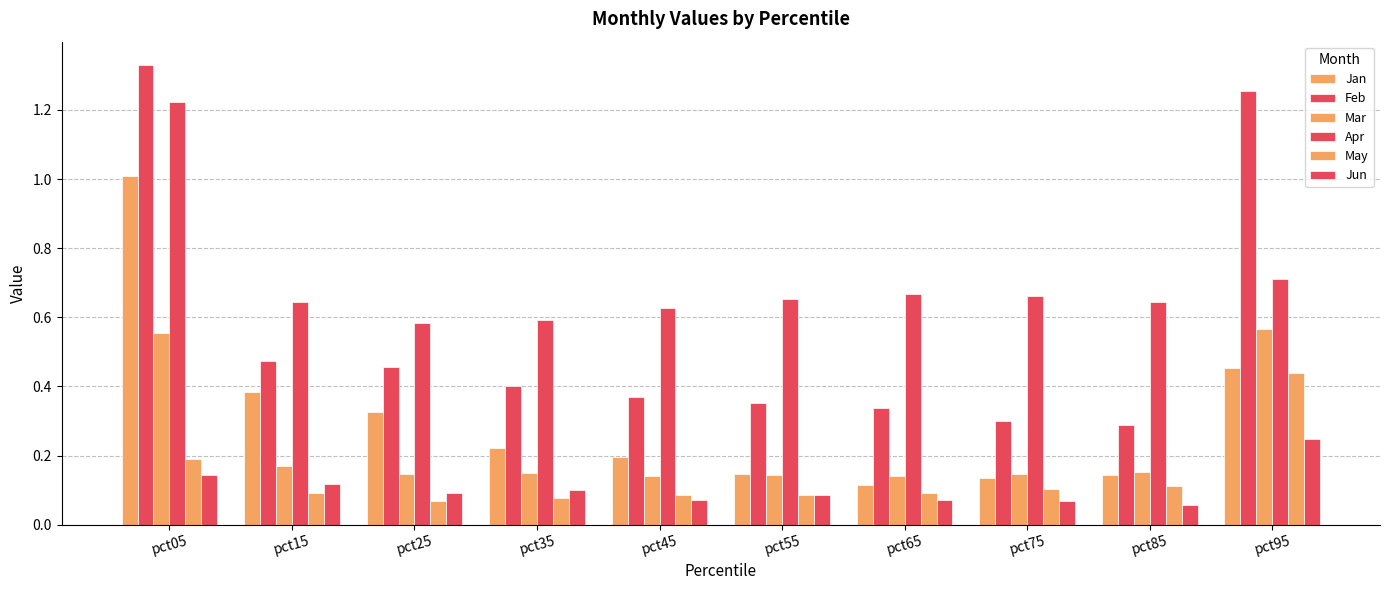

Where is May nearest to the value 0?

pct25